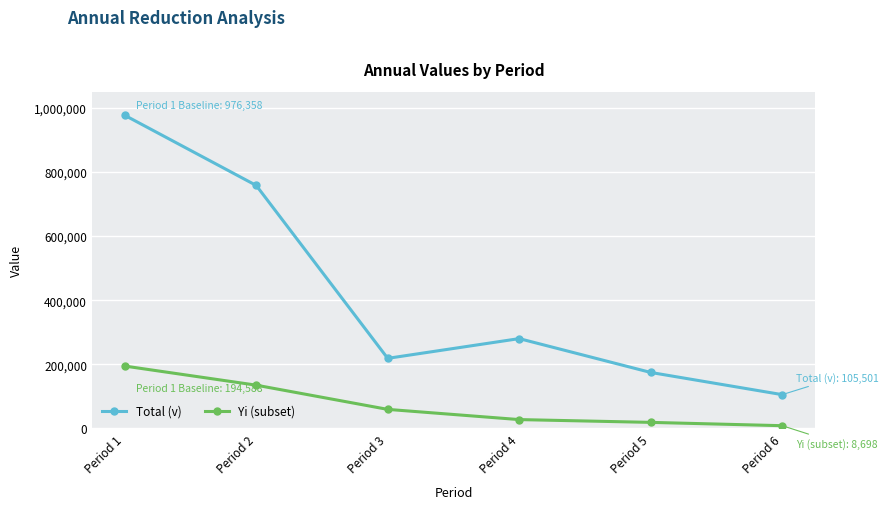

At which label is Yi (subset) closest to 101643?

Period 2